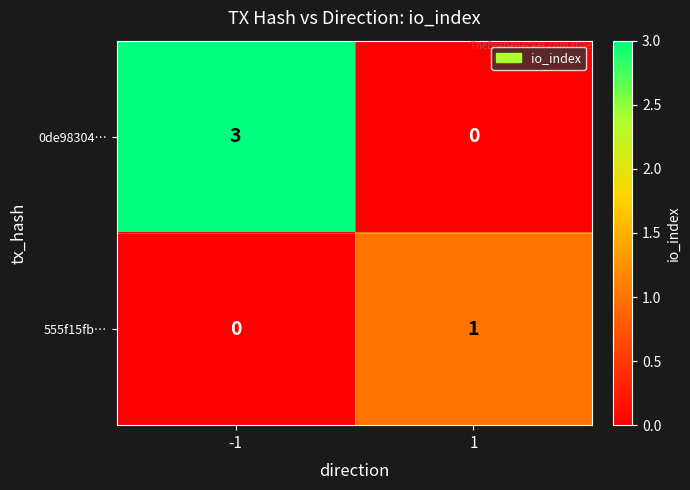

Reading left to right, transcribe all the data shown in this chart.

0de98304…: -1=3	1=0
555f15fb…: -1=0	1=1